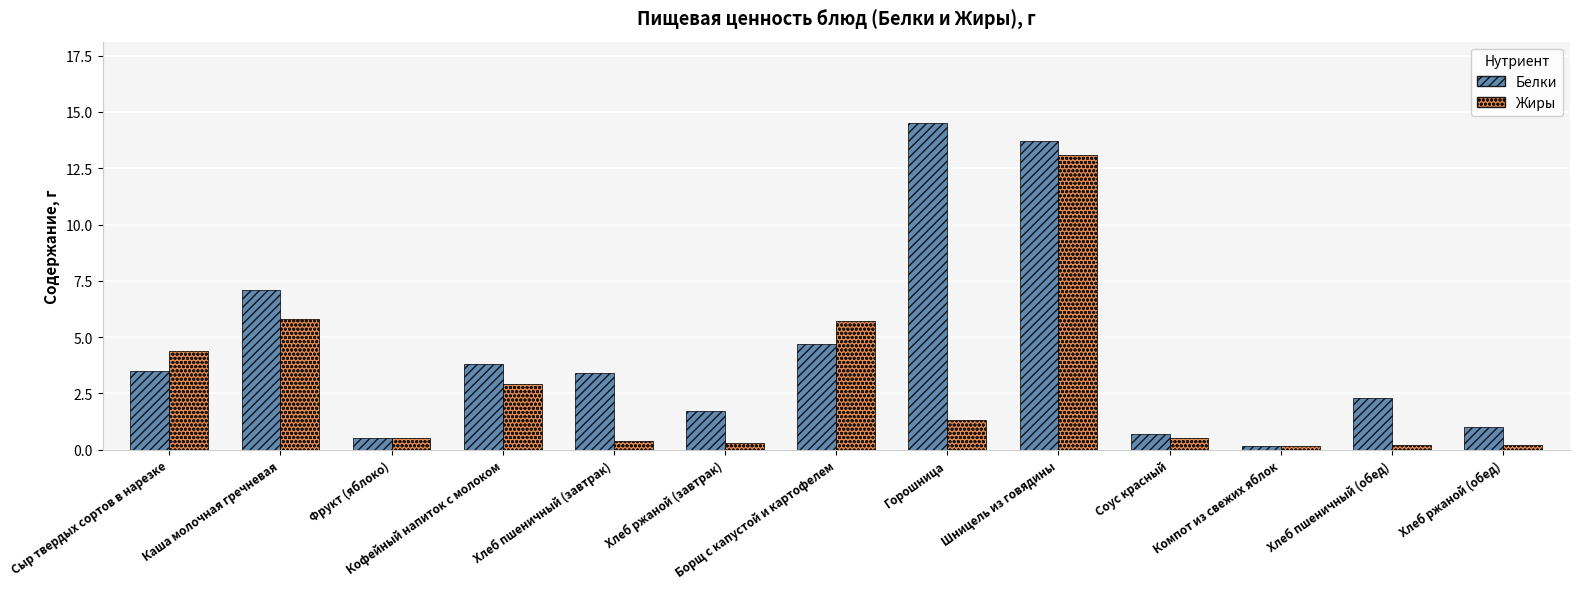

What is the value of the Жиры bar at the 11th from the left?

0.1